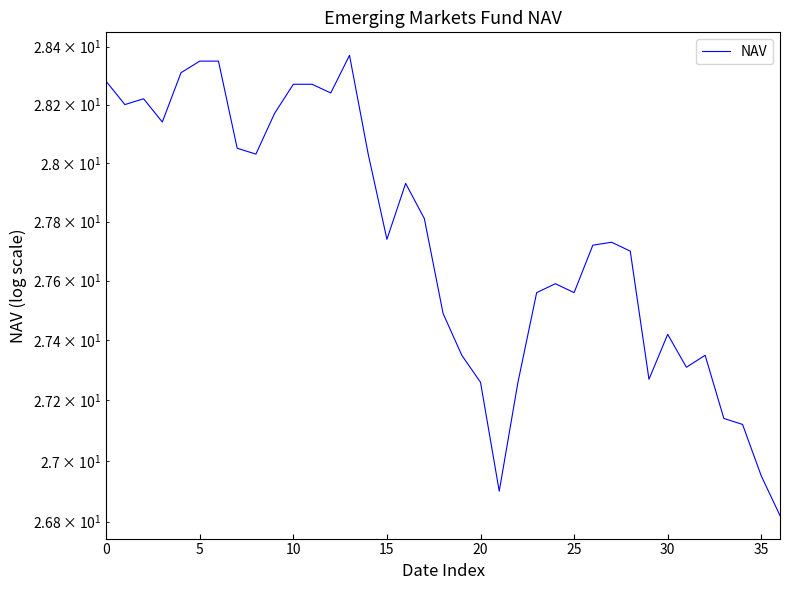

What is the sum of all values?

1026.3